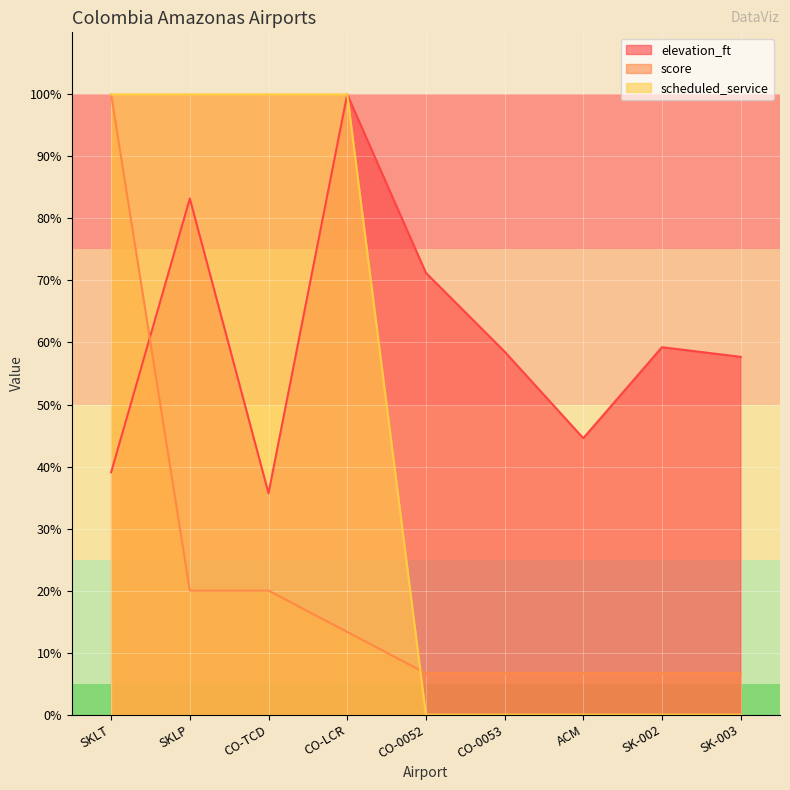

What position from the left is SKLT?

1